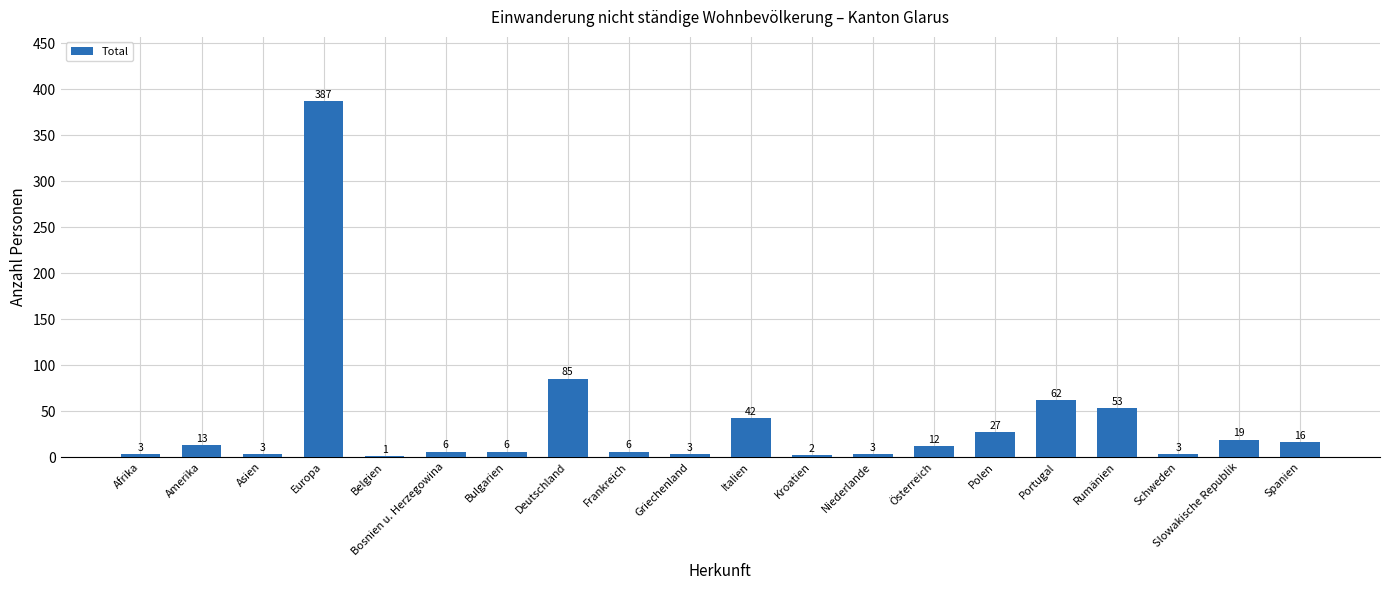

What is the sum of the values at Bosnien u. Herzegowina and Schweden?

9